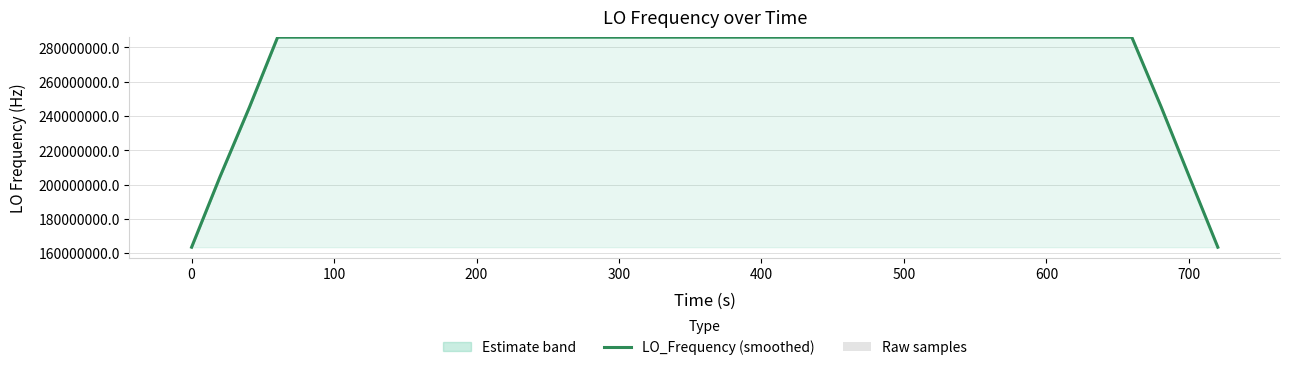

What is the difference between the highest and lowest values at 200?

286046983.7